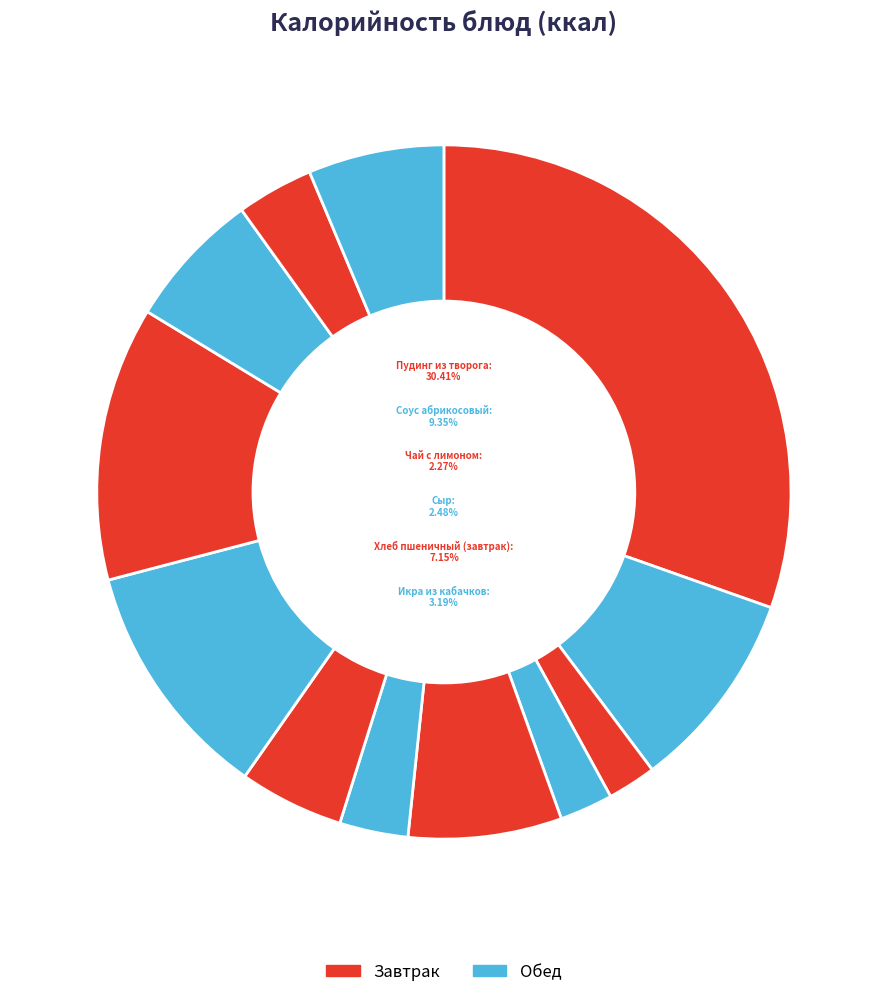

Is it true that Хлеб ржано-пшеничный is 16% of the pie?

False